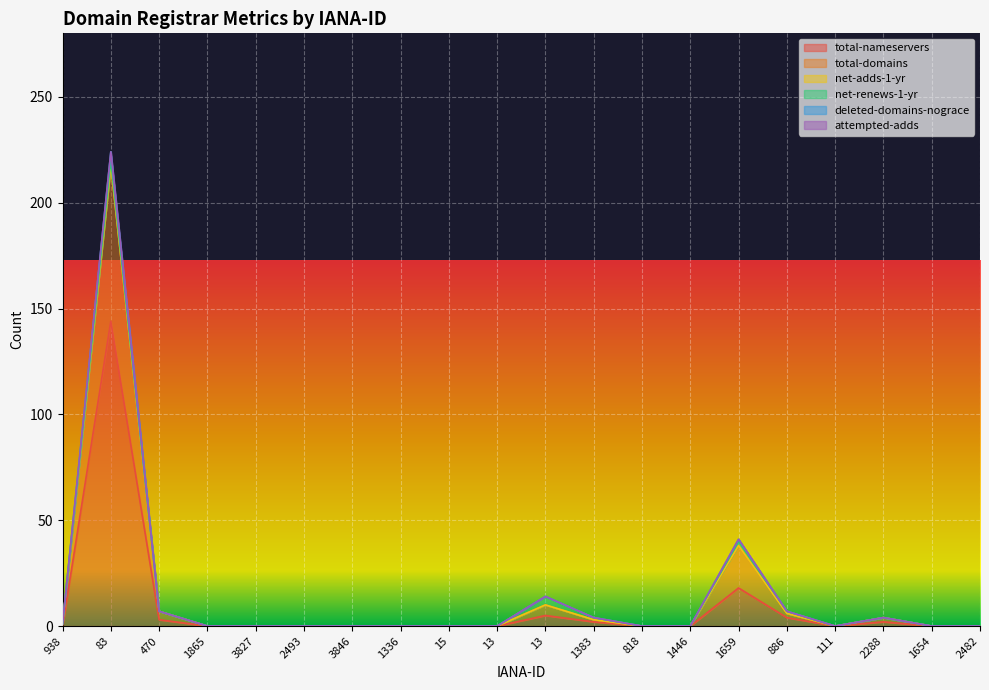

True or false: total-nameservers and deleted-domains-nograce intersect in this chart.

False